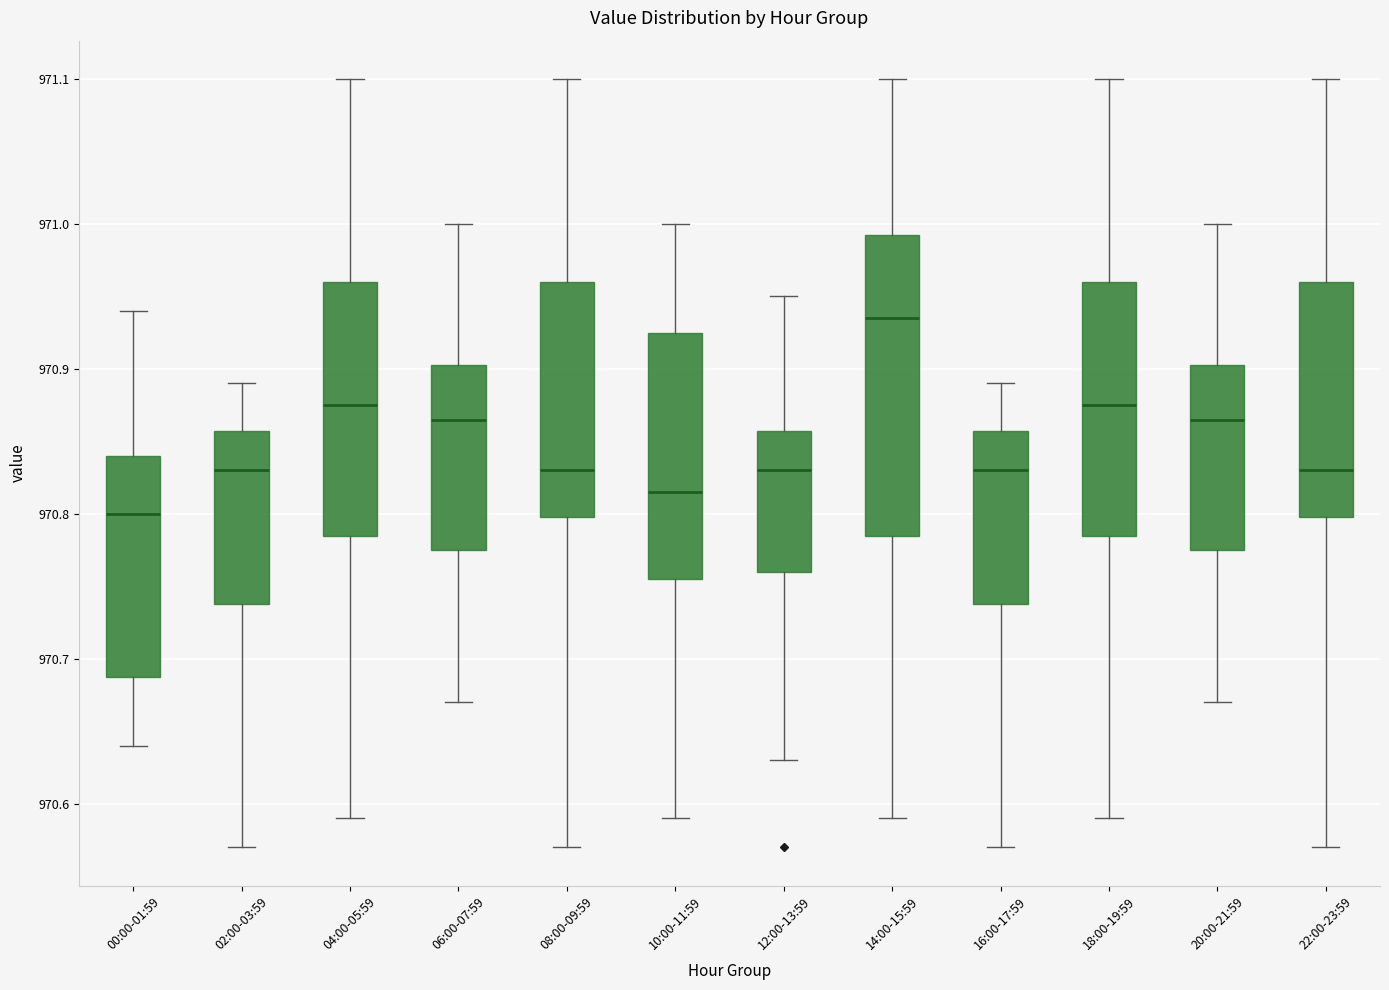

Reading left to right, read every box against the y-axis: the position of its median line, the range the box covers, and the ends of its whiskers. The values are not printed on the chart, so give them approximately, as read against the axis.

00:00-01:59: median 970.80, box 970.69 to 970.84, whiskers 970.64 to 970.94
02:00-03:59: median 970.83, box 970.74 to 970.86, whiskers 970.57 to 970.89
04:00-05:59: median 970.88, box 970.79 to 970.96, whiskers 970.59 to 971.10
06:00-07:59: median 970.87, box 970.78 to 970.90, whiskers 970.67 to 971.00
08:00-09:59: median 970.83, box 970.80 to 970.96, whiskers 970.57 to 971.10
10:00-11:59: median 970.82, box 970.76 to 970.93, whiskers 970.59 to 971.00
12:00-13:59: median 970.83, box 970.76 to 970.86, whiskers 970.63 to 970.95
14:00-15:59: median 970.94, box 970.79 to 970.99, whiskers 970.59 to 971.10
16:00-17:59: median 970.83, box 970.74 to 970.86, whiskers 970.57 to 970.89
18:00-19:59: median 970.88, box 970.79 to 970.96, whiskers 970.59 to 971.10
20:00-21:59: median 970.87, box 970.78 to 970.90, whiskers 970.67 to 971.00
22:00-23:59: median 970.83, box 970.80 to 970.96, whiskers 970.57 to 971.10